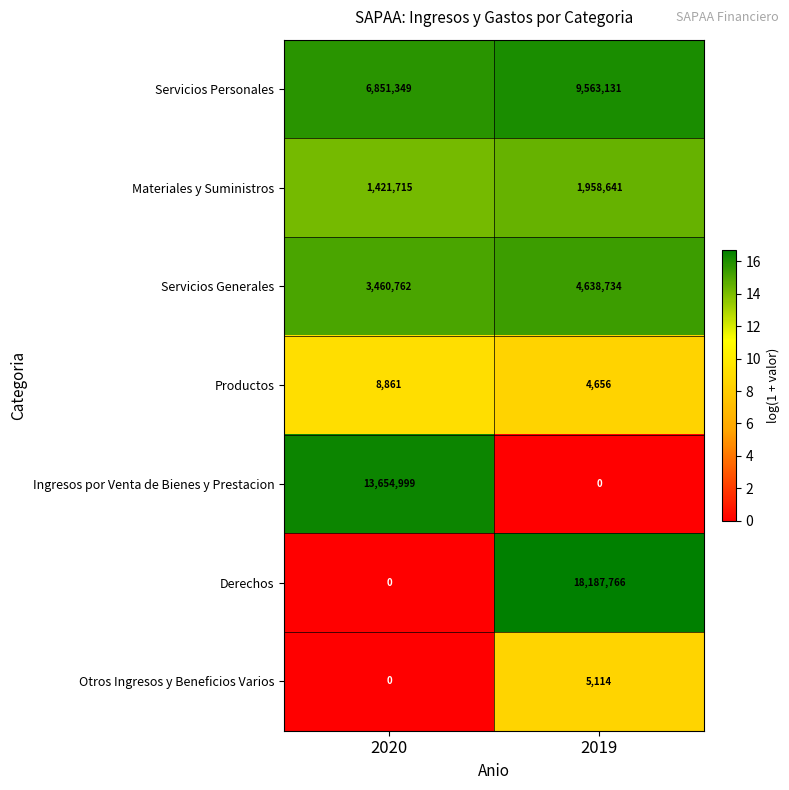

Reading left to right, extract all data points from this chart.

Servicios Personales: 6851349	9563131
Materiales y Suministros: 1421715	1958641
Servicios Generales: 3460762	4638734
Productos: 8861	4656
Ingresos por Venta de Bienes y Prestacion: 13654999	0
Derechos: 0	18187766
Otros Ingresos y Beneficios Varios: 0	5114